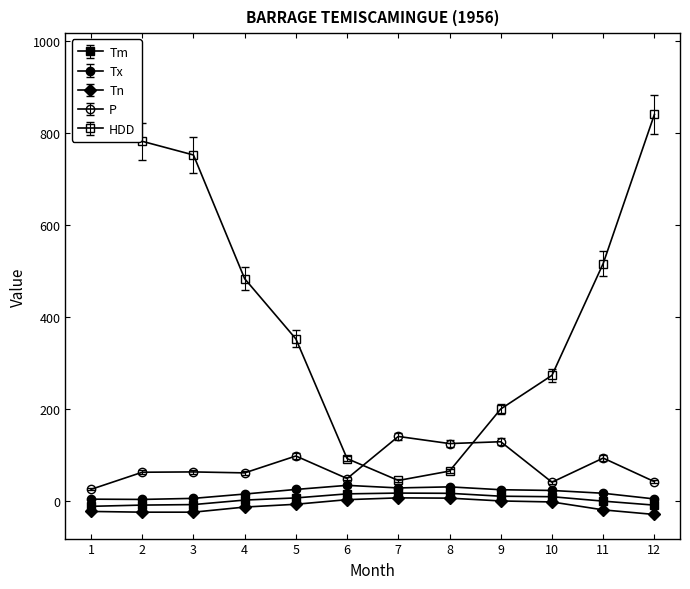

True or false: Tn and Tx intersect in this chart.

False